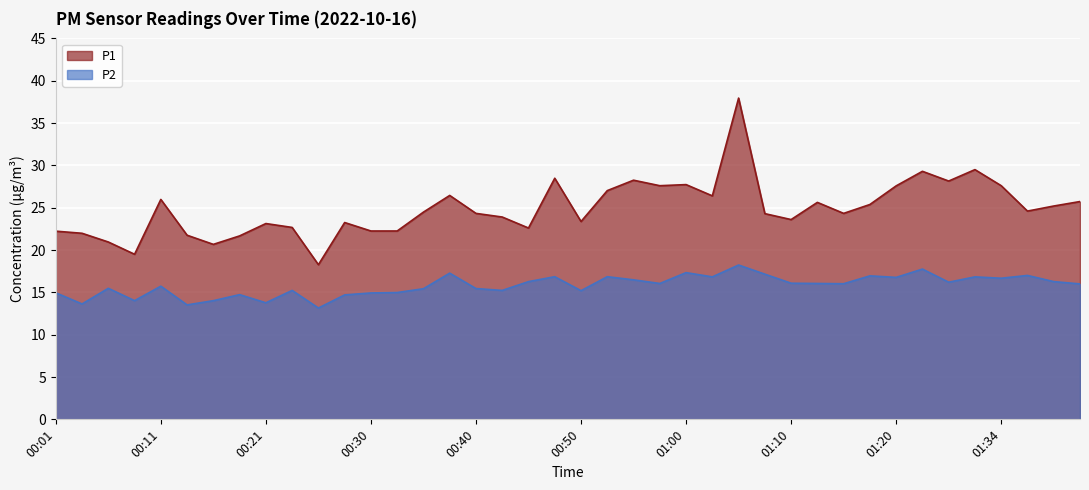

What is the difference between the second highest and second lowest values in the P1 series?

10.0